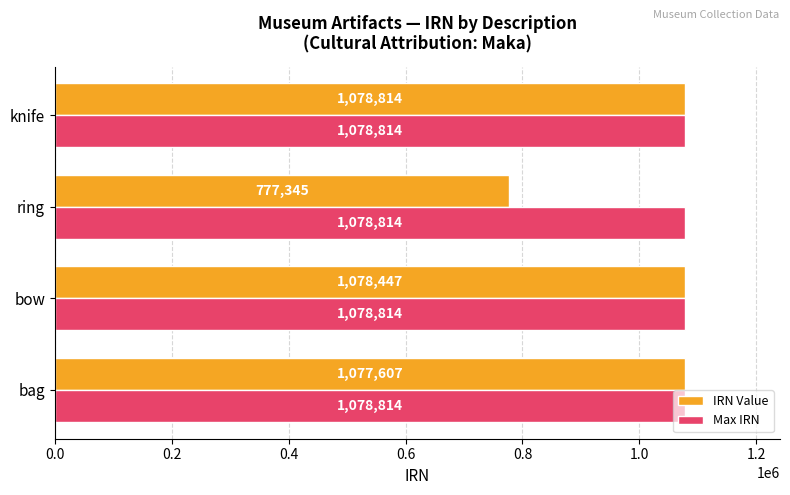

What is the spread (max minus min) of values at bag?

1207